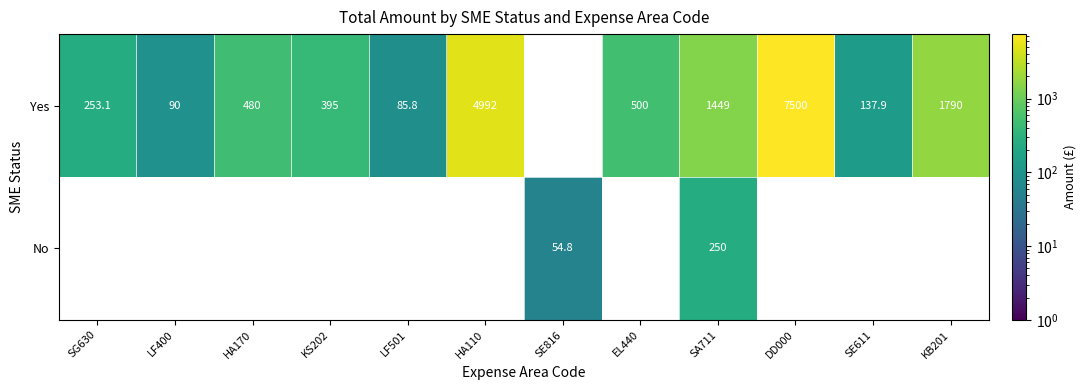

How many categories are shown in the chart?

12